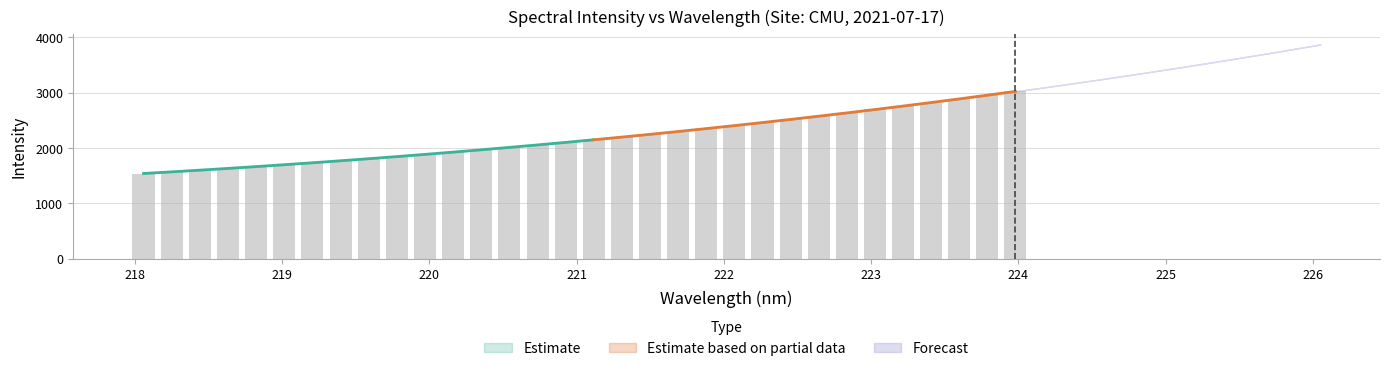

Does the chart contain stacked bars?

No